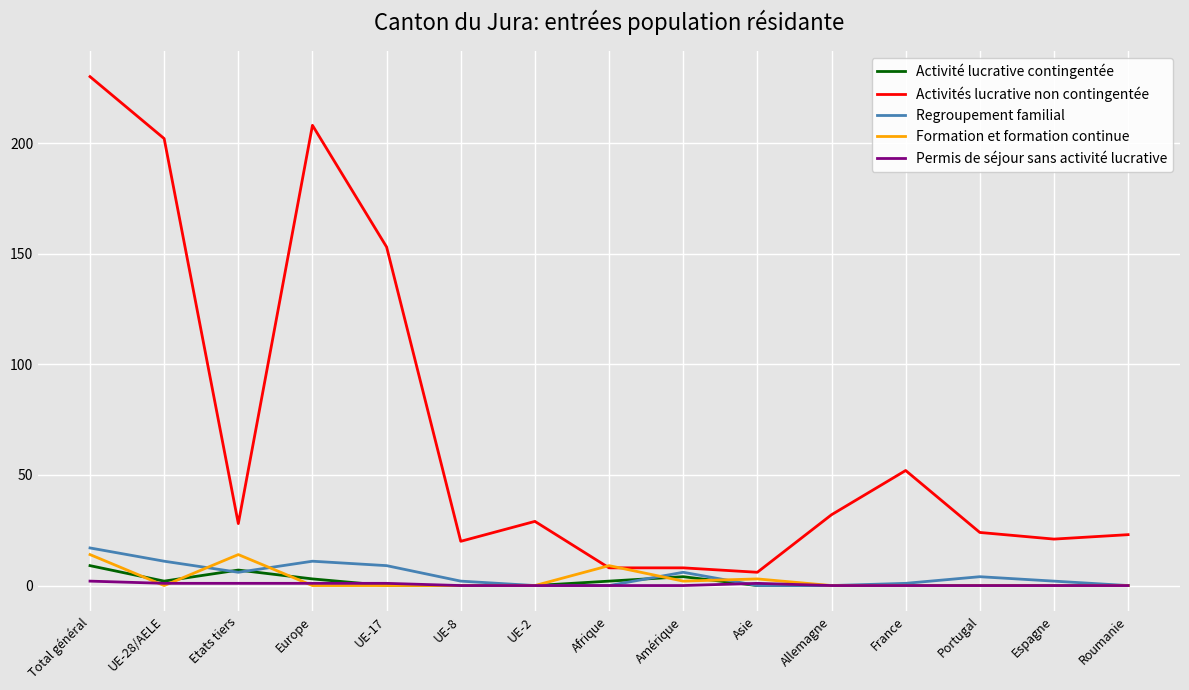

The value of Regroupement familial at Total général is 17. True or false?

True